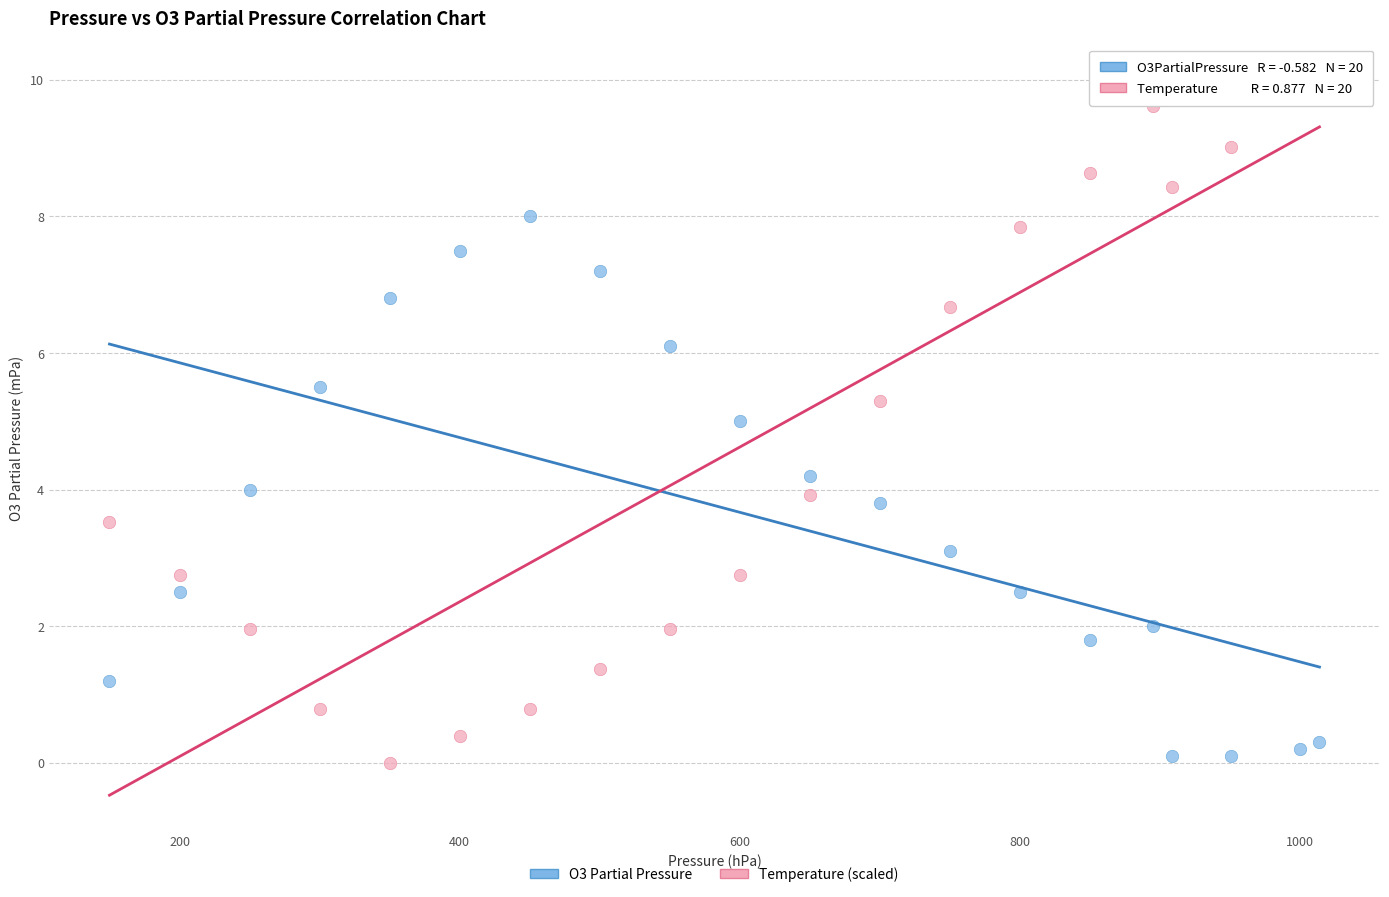

Across all data points, what is the range of Y values (max minus min)?

10.0